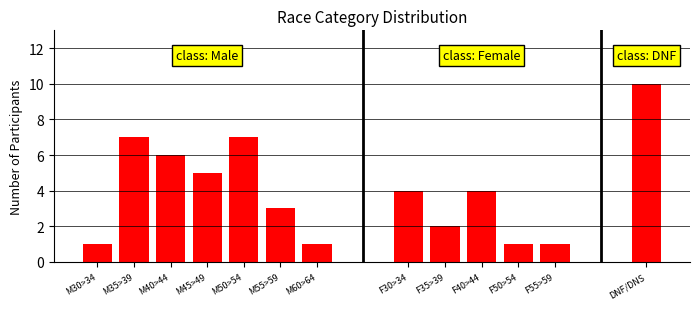

Which label corresponds to the smallest value in the chart?

M30>34